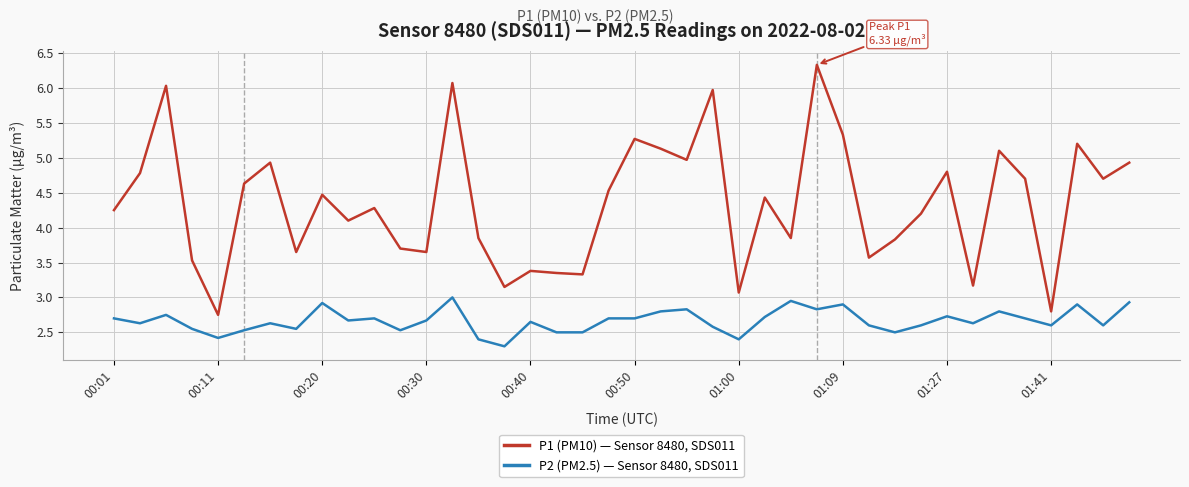

True or false: P1 (PM10) — Sensor 8480, SDS011 and P2 (PM2.5) — Sensor 8480, SDS011 cross at least once.

False